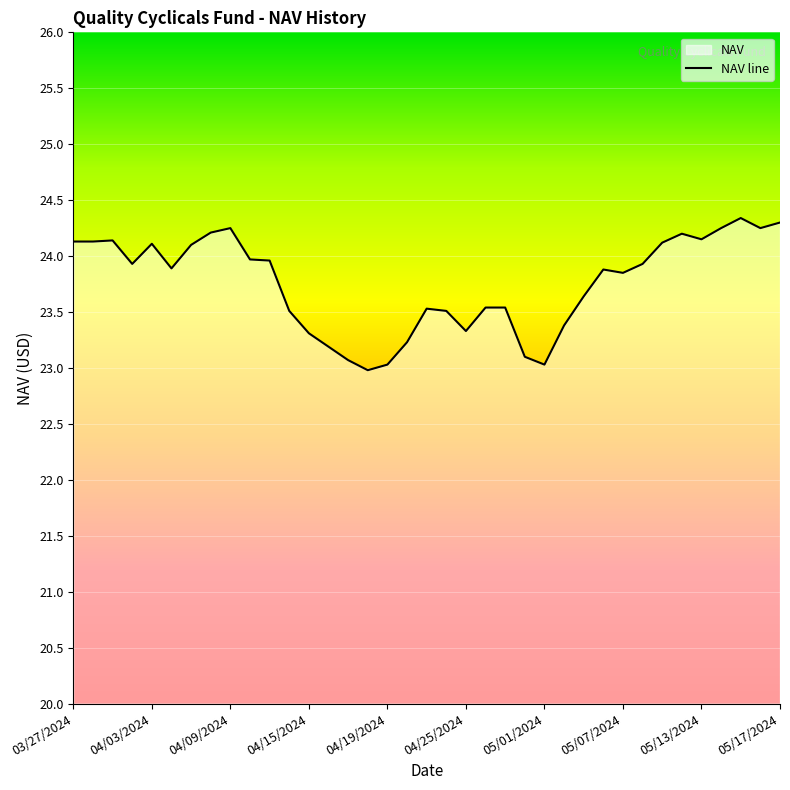

What is the difference between the maximum and minimum values?

1.4